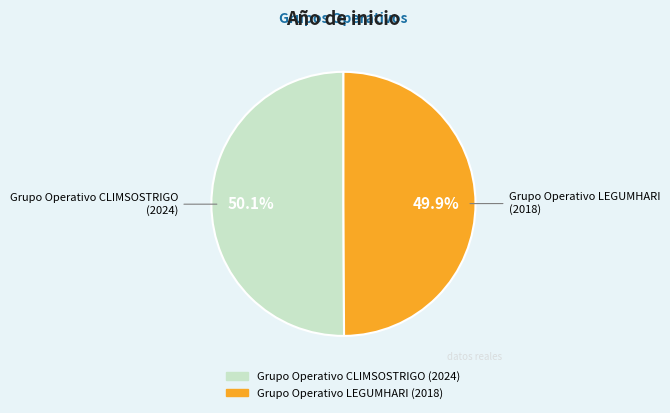

Combined, what portion of the pie is Grupo Operativo LEGUMHARI and Grupo Operativo CLIMSOSTRIGO?

100.0%